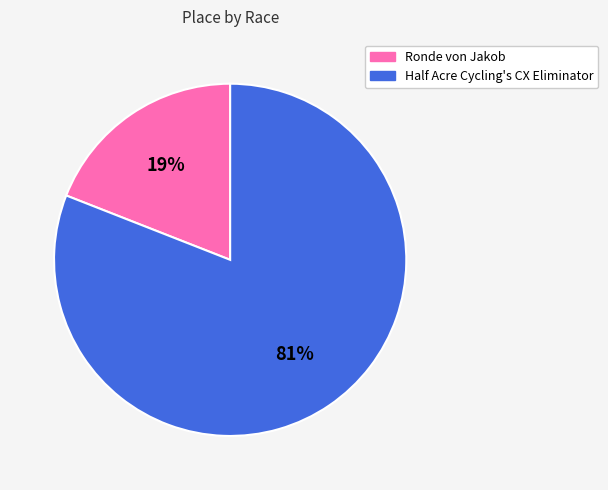

What percentage is the Ronde von Jakob slice, to the nearest percent?

19%